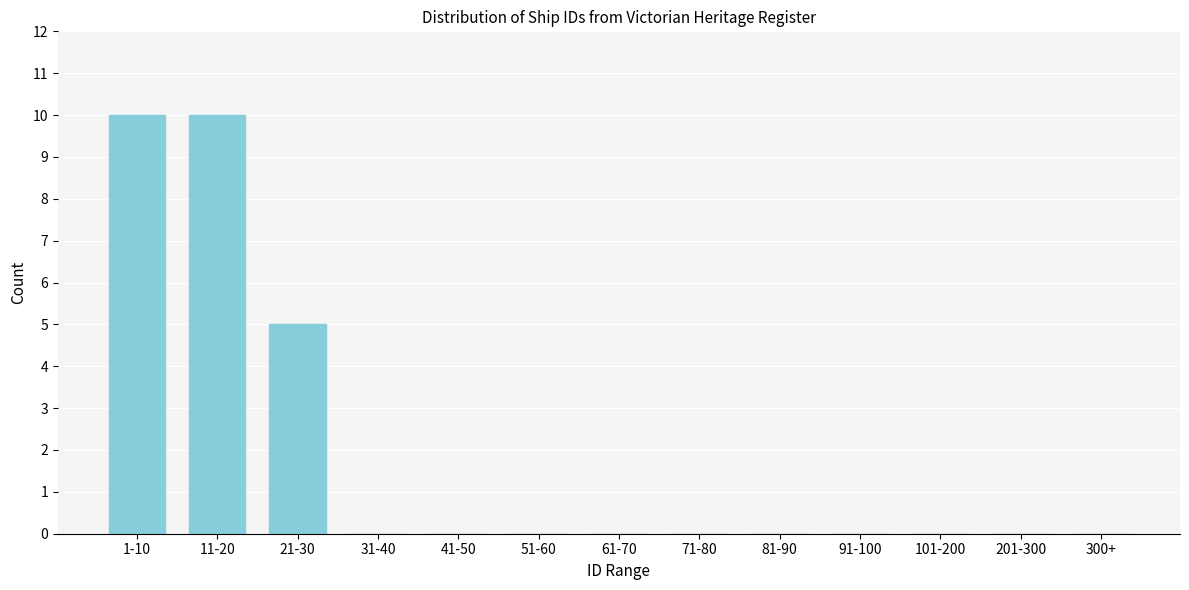

Reading right to left, list all the values displayed in this chart.

300+=0	201-300=0	101-200=0	91-100=0	81-90=0	71-80=0	61-70=0	51-60=0	41-50=0	31-40=0	21-30=5	11-20=10	1-10=10